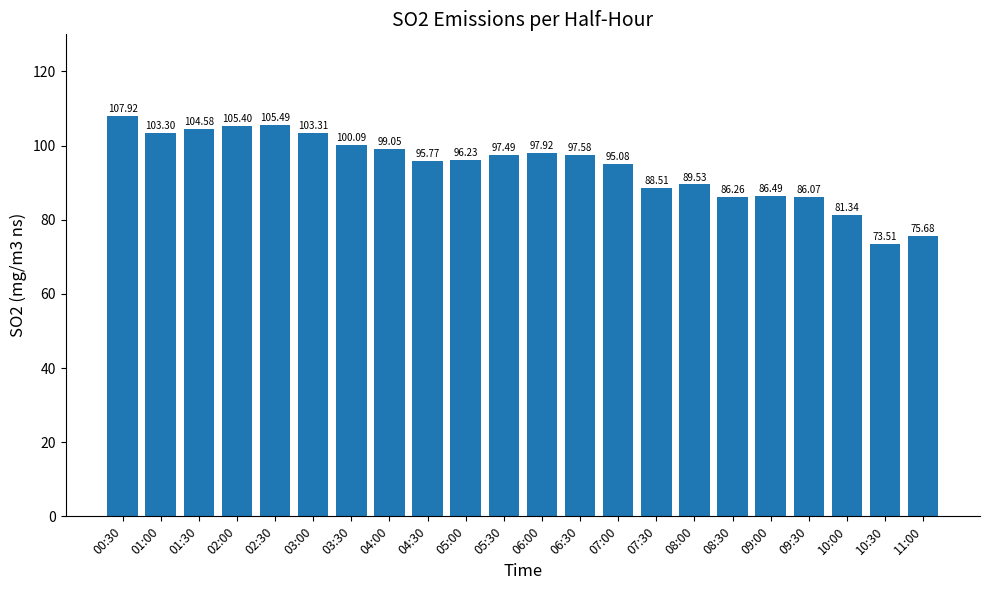

What is the label of the 3rd bar from the right?

10:00